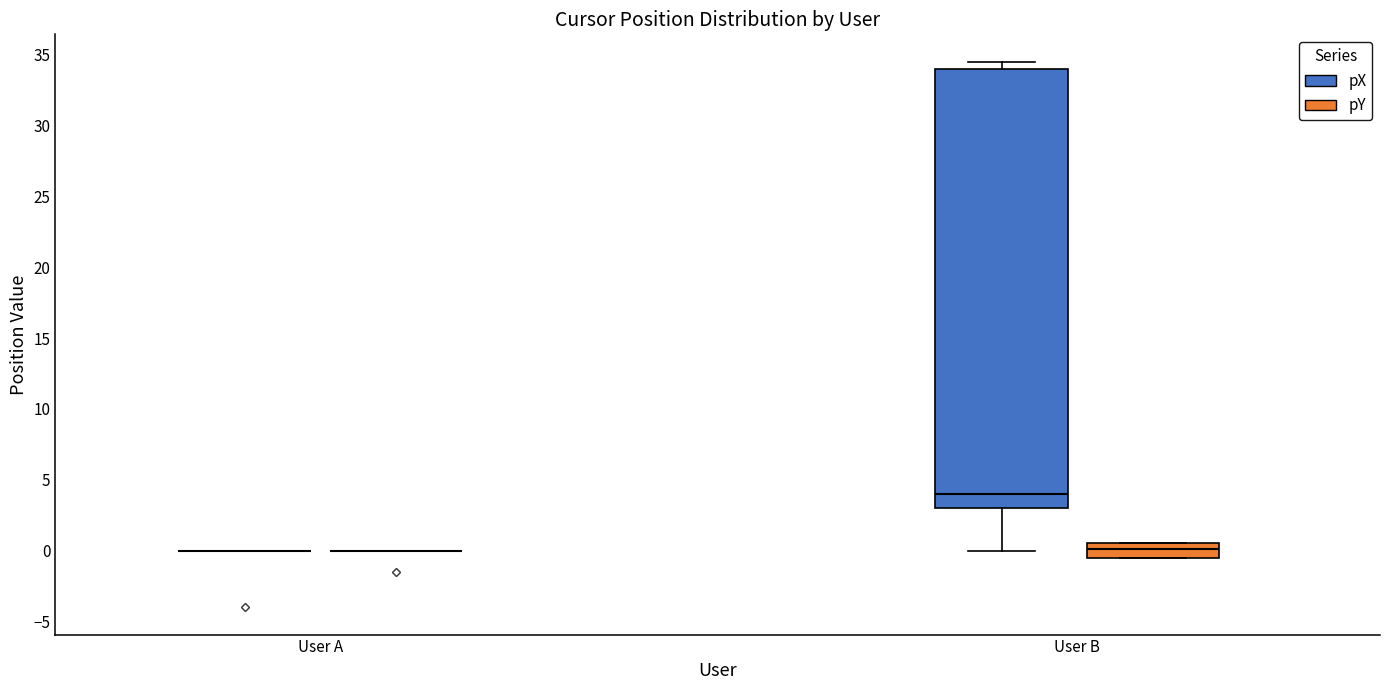

Which box is the tallest, from its lower edge to its upper edge?

User B (pX)